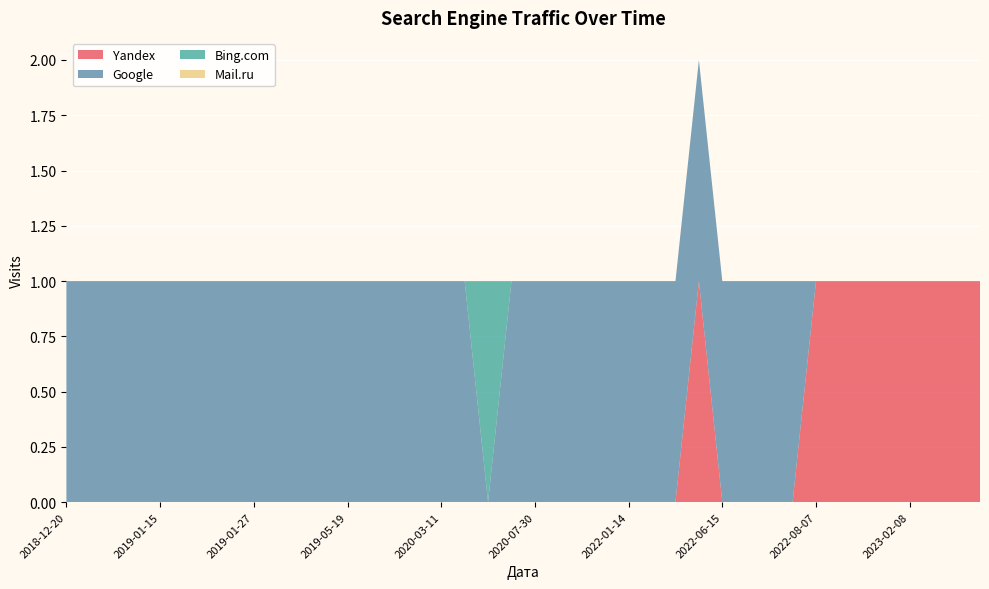

Reading left to right, what are all the values shown in this chart?

Yandex: 2018-12-20=0	2018-12-30=0	2019-01-05=0	2019-01-13=0	2019-01-15=0	2019-01-16=0	2019-01-18=0	2019-01-22=0	2019-01-27=0	2019-03-12=0	2019-03-13=0	2019-03-24=0	2019-05-19=0	2019-05-31=0	2019-09-01=0	2020-01-31=0	2020-03-11=0	2020-05-29=0	2020-06-11=0	2020-06-24=0	2020-07-30=0	2020-10-29=0	2021-11-24=0	2022-01-02=0	2022-01-14=0	2022-03-11=0	2022-05-03=0	2022-05-27=1	2022-06-15=0	2022-06-23=0	2022-07-11=0	2022-07-16=0	2022-08-07=1	2022-10-25=1	2022-10-30=1	2022-12-17=1	2023-02-08=1	2023-03-07=1	2023-06-13=1	2023-09-21=1
Google: 2018-12-20=1	2018-12-30=1	2019-01-05=1	2019-01-13=1	2019-01-15=1	2019-01-16=1	2019-01-18=1	2019-01-22=1	2019-01-27=1	2019-03-12=1	2019-03-13=1	2019-03-24=1	2019-05-19=1	2019-05-31=1	2019-09-01=1	2020-01-31=1	2020-03-11=1	2020-05-29=1	2020-06-11=0	2020-06-24=1	2020-07-30=1	2020-10-29=1	2021-11-24=1	2022-01-02=1	2022-01-14=1	2022-03-11=1	2022-05-03=1	2022-05-27=1	2022-06-15=1	2022-06-23=1	2022-07-11=1	2022-07-16=1	2022-08-07=0	2022-10-25=0	2022-10-30=0	2022-12-17=0	2023-02-08=0	2023-03-07=0	2023-06-13=0	2023-09-21=0
Bing.com: 2018-12-20=0	2018-12-30=0	2019-01-05=0	2019-01-13=0	2019-01-15=0	2019-01-16=0	2019-01-18=0	2019-01-22=0	2019-01-27=0	2019-03-12=0	2019-03-13=0	2019-03-24=0	2019-05-19=0	2019-05-31=0	2019-09-01=0	2020-01-31=0	2020-03-11=0	2020-05-29=0	2020-06-11=1	2020-06-24=0	2020-07-30=0	2020-10-29=0	2021-11-24=0	2022-01-02=0	2022-01-14=0	2022-03-11=0	2022-05-03=0	2022-05-27=0	2022-06-15=0	2022-06-23=0	2022-07-11=0	2022-07-16=0	2022-08-07=0	2022-10-25=0	2022-10-30=0	2022-12-17=0	2023-02-08=0	2023-03-07=0	2023-06-13=0	2023-09-21=0
Mail.ru: 2018-12-20=0	2018-12-30=0	2019-01-05=0	2019-01-13=0	2019-01-15=0	2019-01-16=0	2019-01-18=0	2019-01-22=0	2019-01-27=0	2019-03-12=0	2019-03-13=0	2019-03-24=0	2019-05-19=0	2019-05-31=0	2019-09-01=0	2020-01-31=0	2020-03-11=0	2020-05-29=0	2020-06-11=0	2020-06-24=0	2020-07-30=0	2020-10-29=0	2021-11-24=0	2022-01-02=0	2022-01-14=0	2022-03-11=0	2022-05-03=0	2022-05-27=0	2022-06-15=0	2022-06-23=0	2022-07-11=0	2022-07-16=0	2022-08-07=0	2022-10-25=0	2022-10-30=0	2022-12-17=0	2023-02-08=0	2023-03-07=0	2023-06-13=0	2023-09-21=0